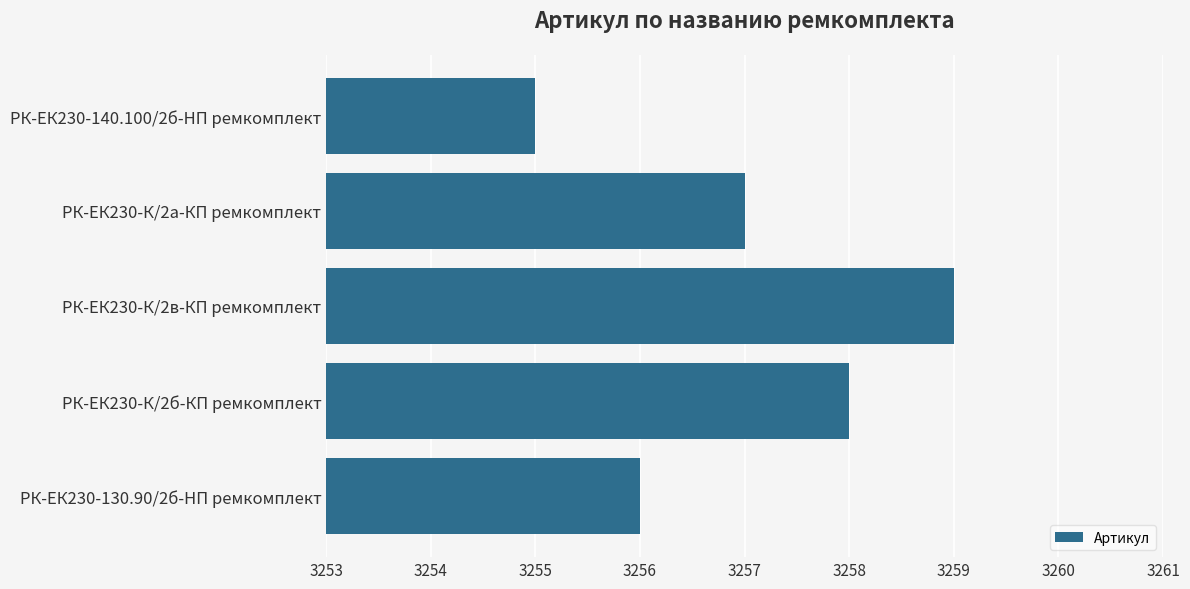

What is the difference between the maximum and minimum values?

4